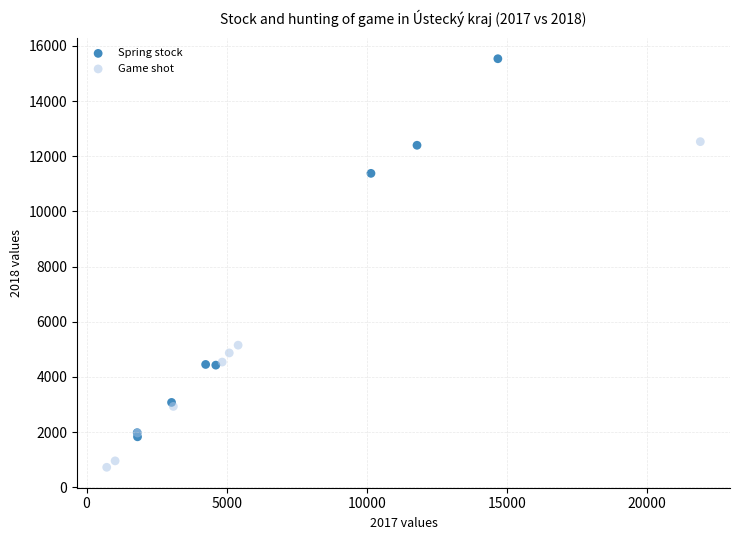

Which series contains the highest Y value?

Spring stock